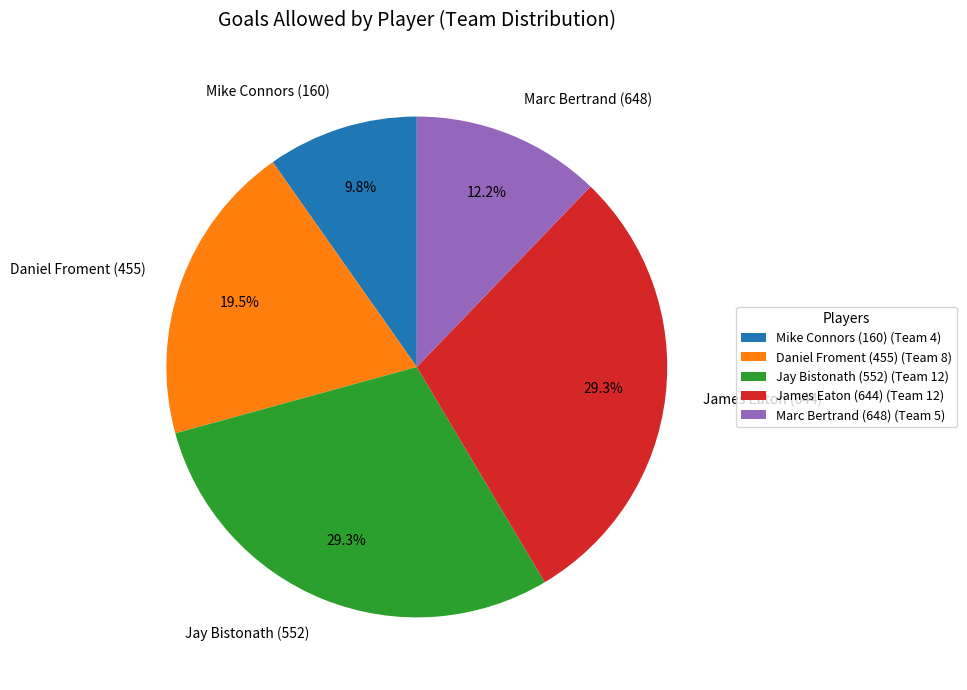

Does Daniel Froment (455) represent more than half of the total?

No